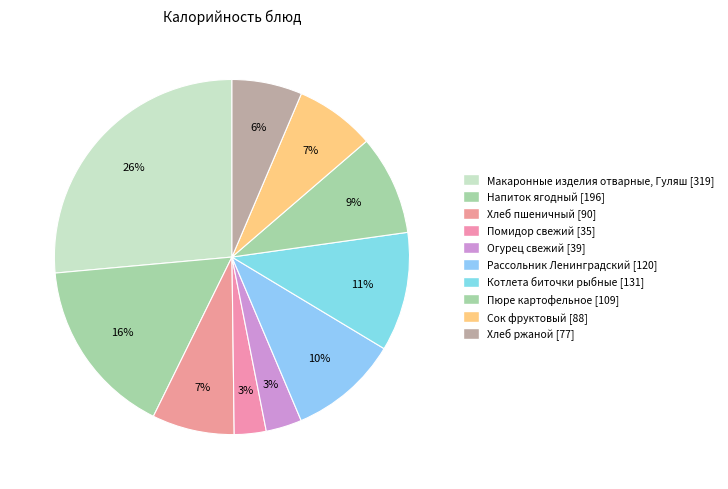

How many slices are in this pie chart?

10